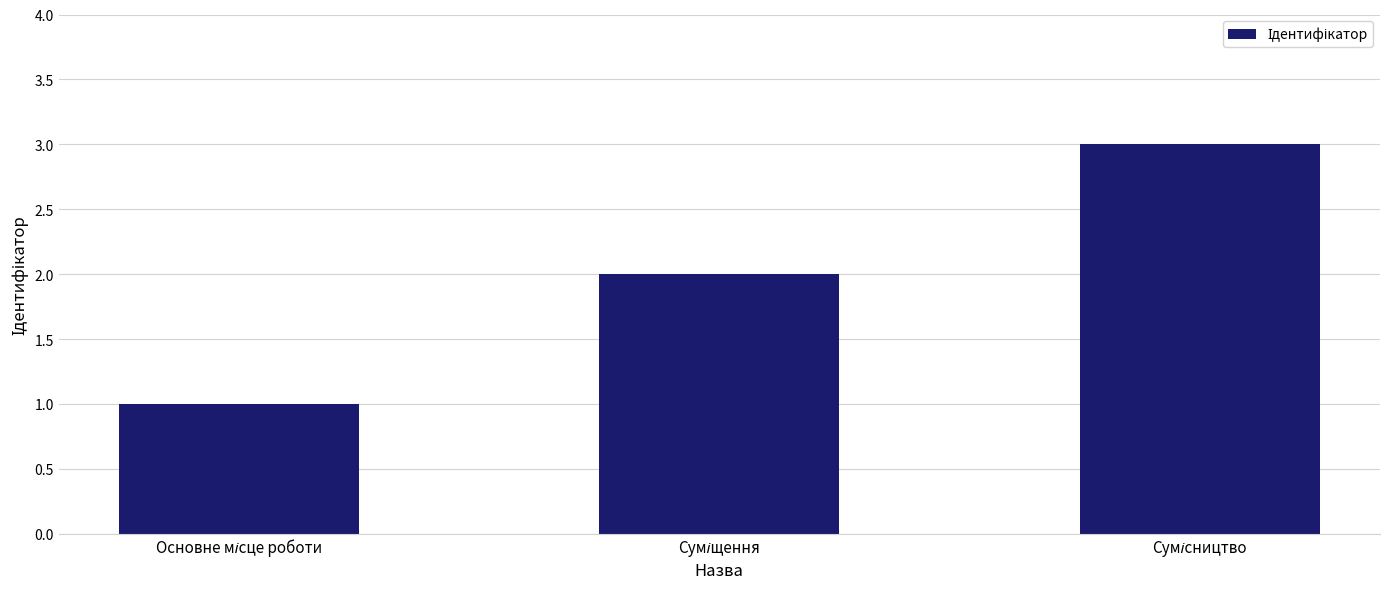

How many bars are there in total?

3